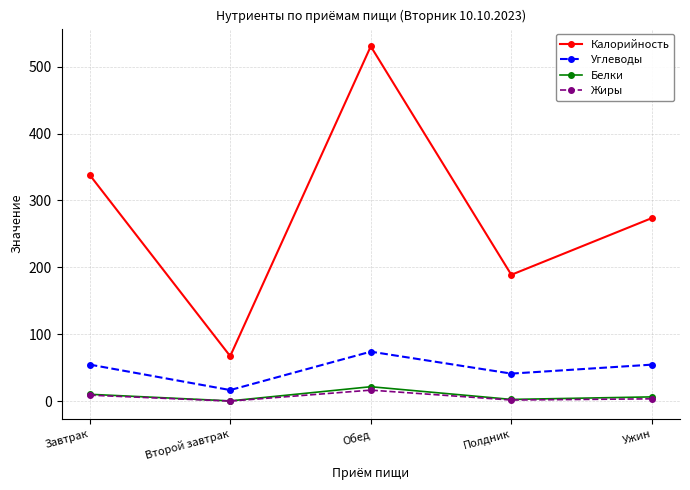

What is the sum of the Углеводы values at Завтрак and Обед?

128.5